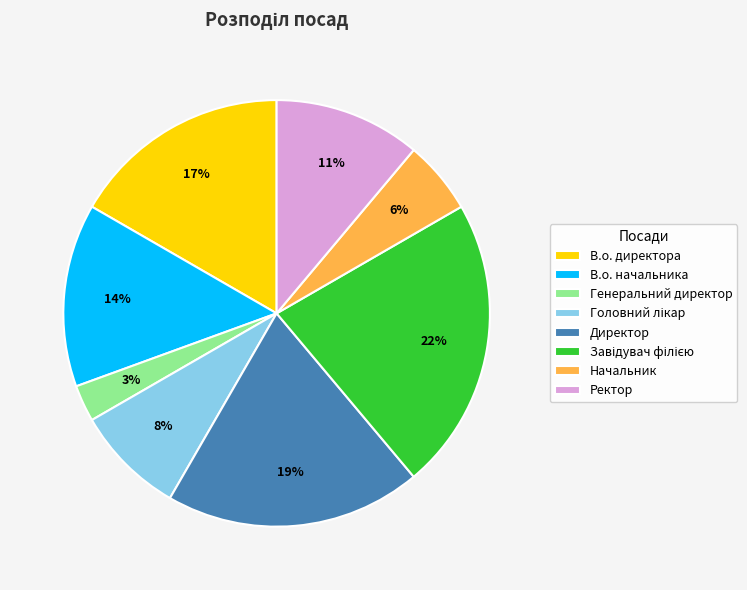

How many segments does this pie chart have?

8